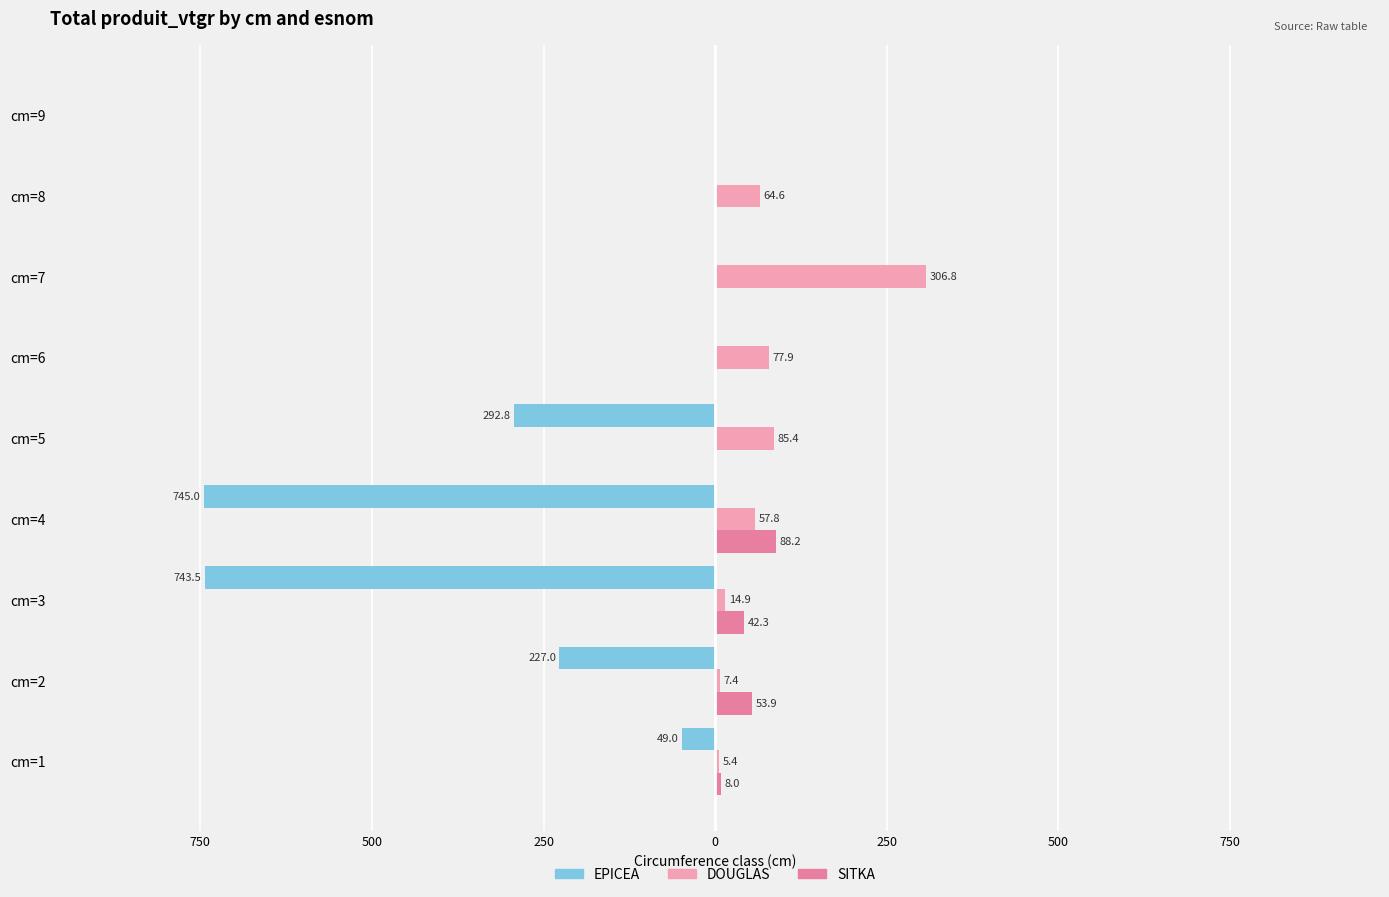

Reading left to right, extract all data points from this chart.

EPICEA: 1000=-49.0	750=-227.0	500=-743.5	250=-745.0	0=-292.8	250=0.0	500=0.0	750=0.0	1000=0.0
DOUGLAS: 1000=5.4	750=7.4	500=14.9	250=57.8	0=85.4	250=77.9	500=306.8	750=64.6	1000=0.0
SITKA: 1000=8.0	750=53.9	500=42.3	250=88.2	0=0.0	250=0.0	500=0.0	750=0.0	1000=0.0